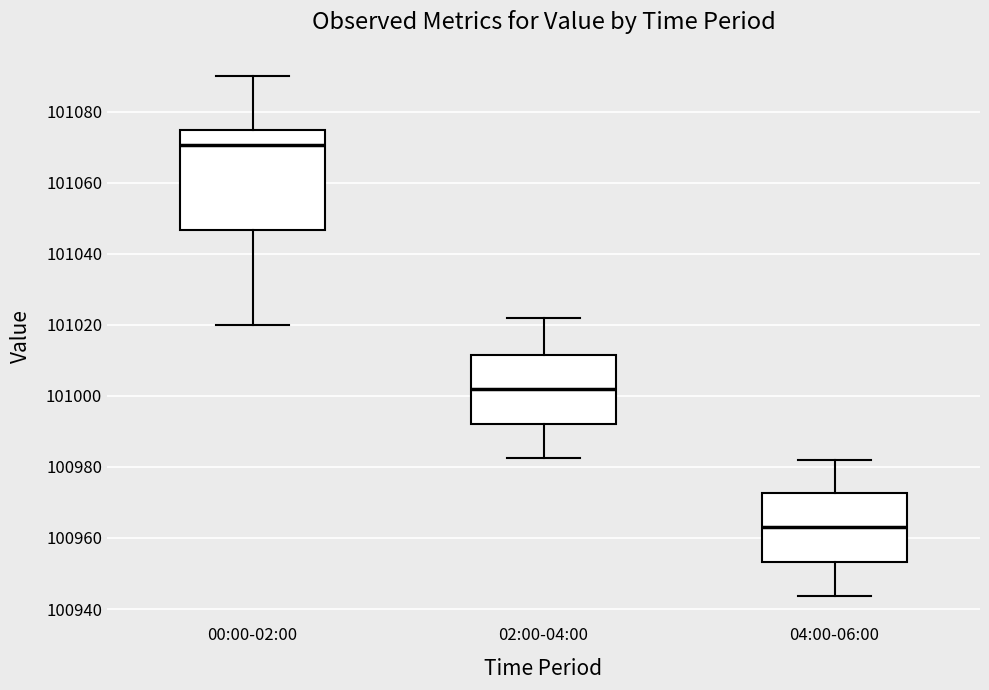

Reading left to right, transcribe this box plot: for each box, give where its median line is, the range the box spans, and where its two whiskers end, as read against the y-axis. The values are not printed on the chart, so give them approximately, as read against the axis.

00:00-02:00: median 101070, box 101046 to 101074, whiskers 101020 to 101090
02:00-04:00: median 101002, box 100992 to 101012, whiskers 100982 to 101022
04:00-06:00: median 100964, box 100954 to 100972, whiskers 100944 to 100982